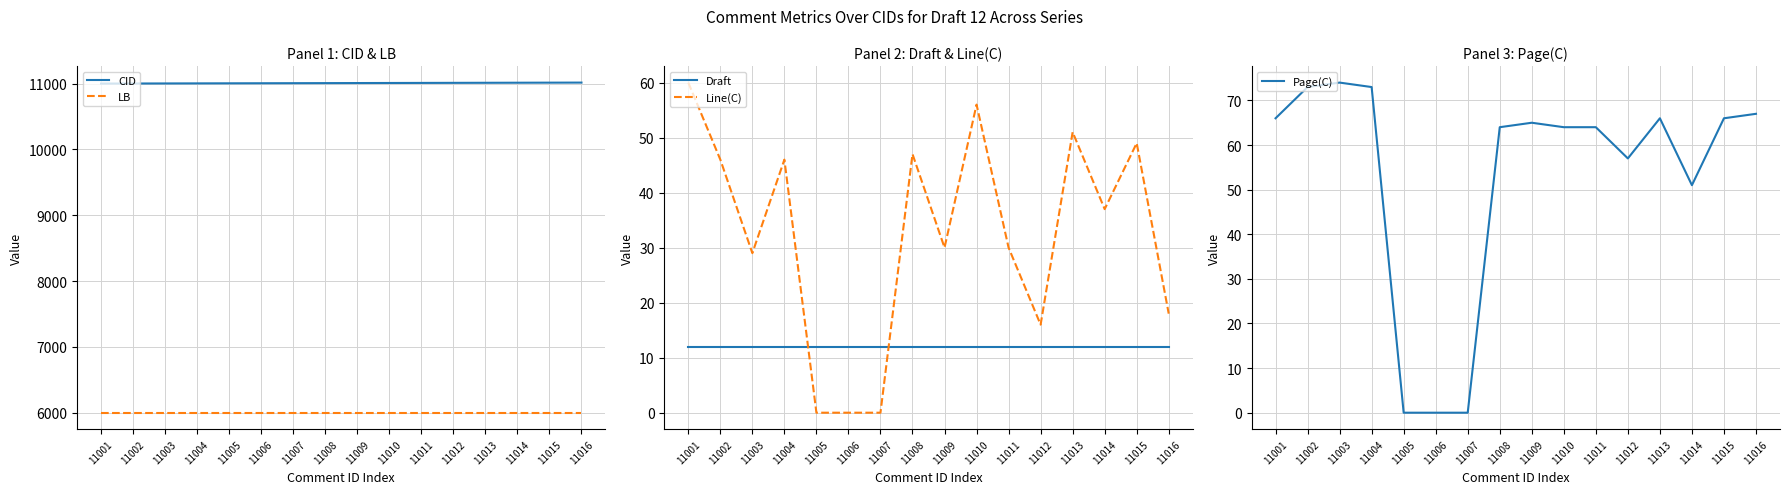

Does the chart display data point markers on the line(s)?

No